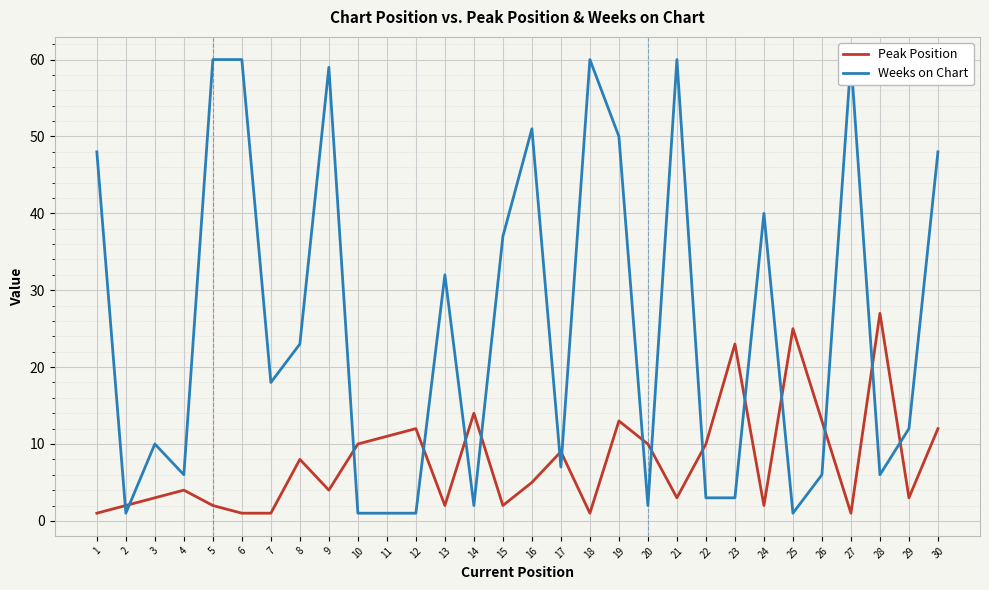

Reading right to left, transcribe all the data shown in this chart.

Peak Position: 12	3	27	1	13	25	2	23	10	3	10	13	1	9	5	2	14	2	12	11	10	4	8	1	1	2	4	3	2	1
Weeks on Chart: 48	12	6	60	6	1	40	3	3	60	2	50	60	7	51	37	2	32	1	1	1	59	23	18	60	60	6	10	1	48